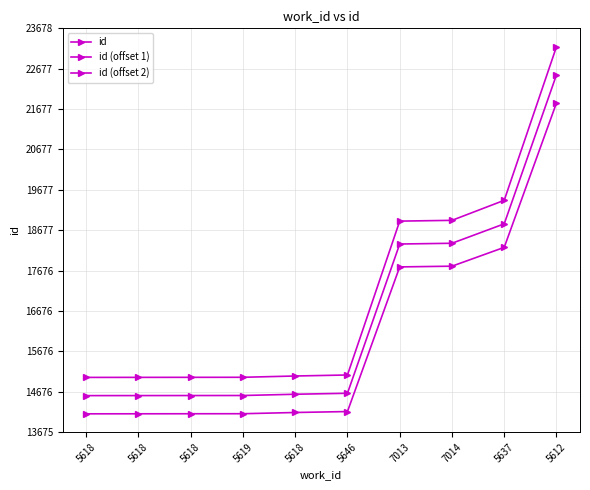

At which label does id reach its peak?

5612